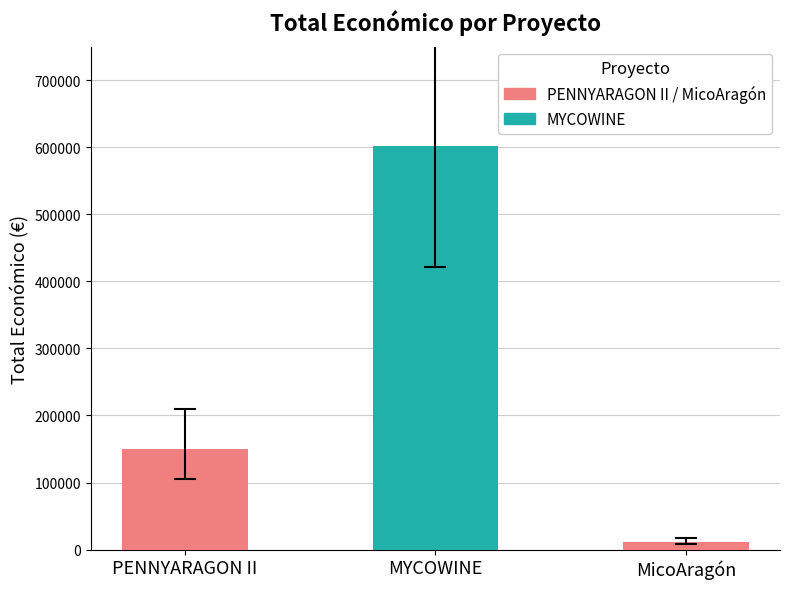

What is the change in value from PENNYARAGON II to MicoAragón?

-138000.0